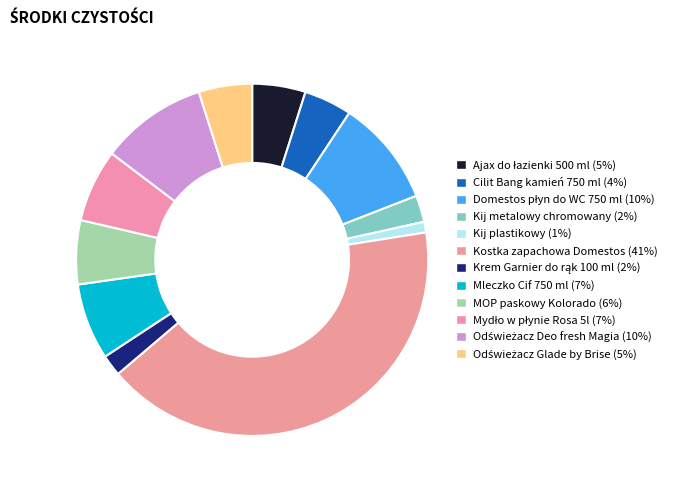

Is Kostka zapachowa Domestos the majority of the pie?

No